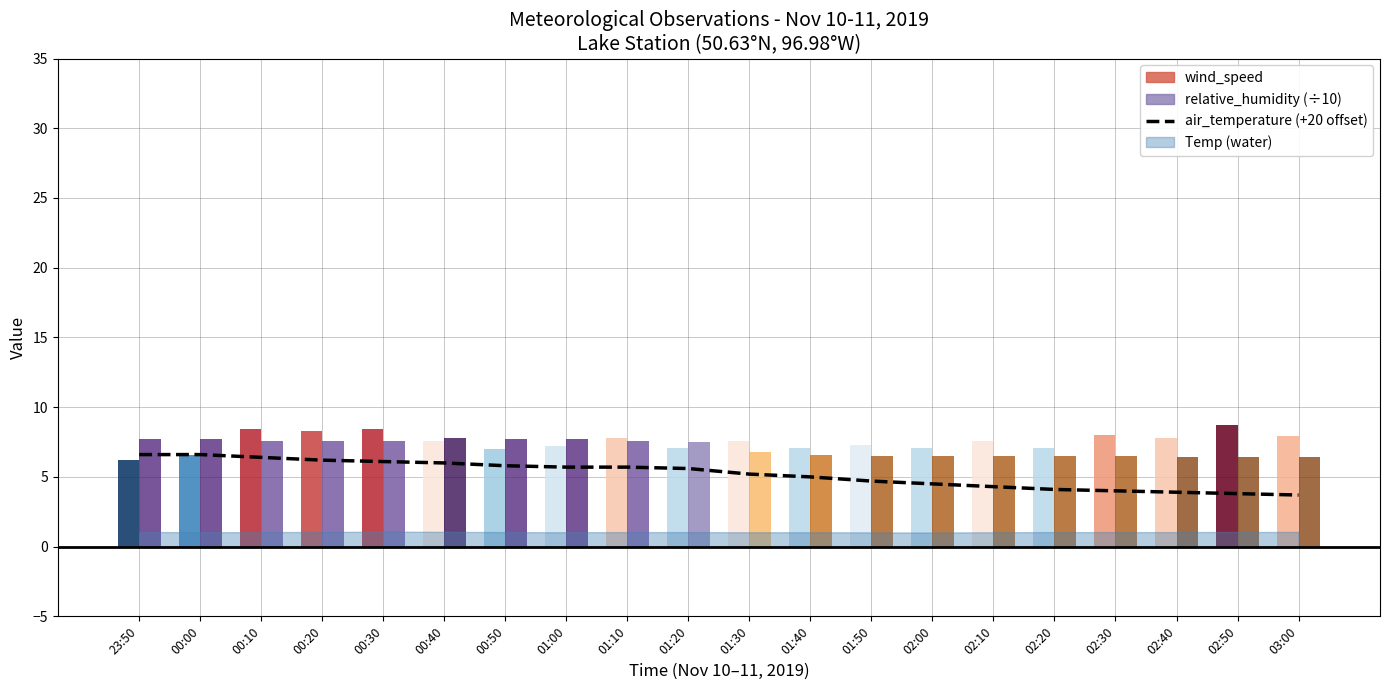

Reading left to right, list all the values displayed in this chart.

6.6	6.6	6.4	6.2	6.1	6.0	5.8	5.7	5.7	5.6	5.2	5.0	4.7	4.5	4.3	4.1	4.0	3.9	3.8	3.7